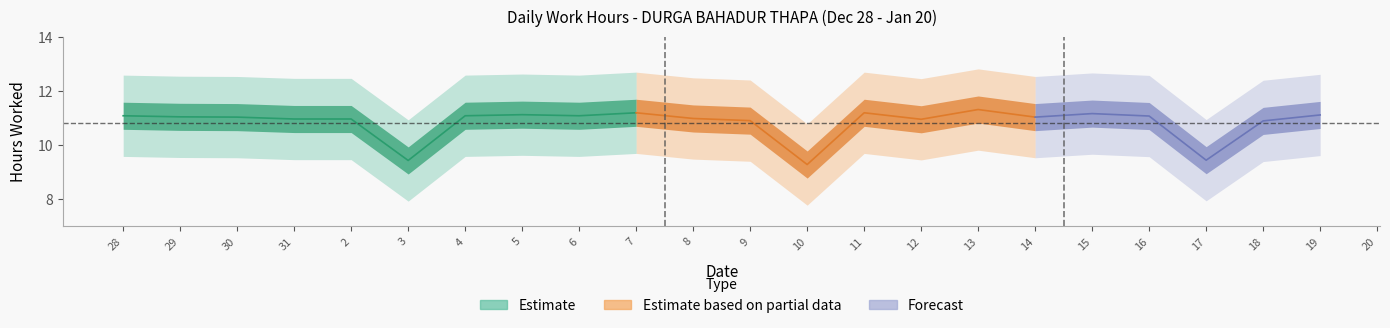

Reading right to left, list all the values displayed in this chart.

0.0	11.1	10.9	9.4	11.1	11.2	11.0	11.3	10.9	11.2	9.3	10.9	11.0	11.2	11.1	11.1	11.1	9.4	11.0	11.0	11.0	11.0	11.1